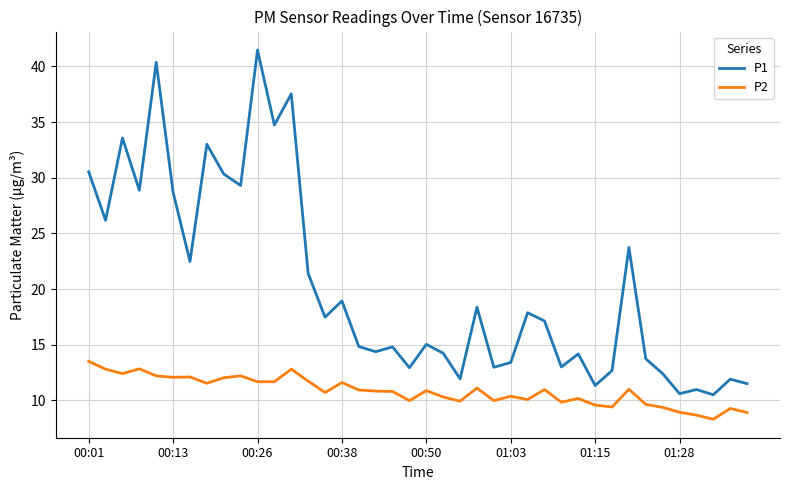

What is the difference between the maximum and minimum values in the P1 series?

31.0